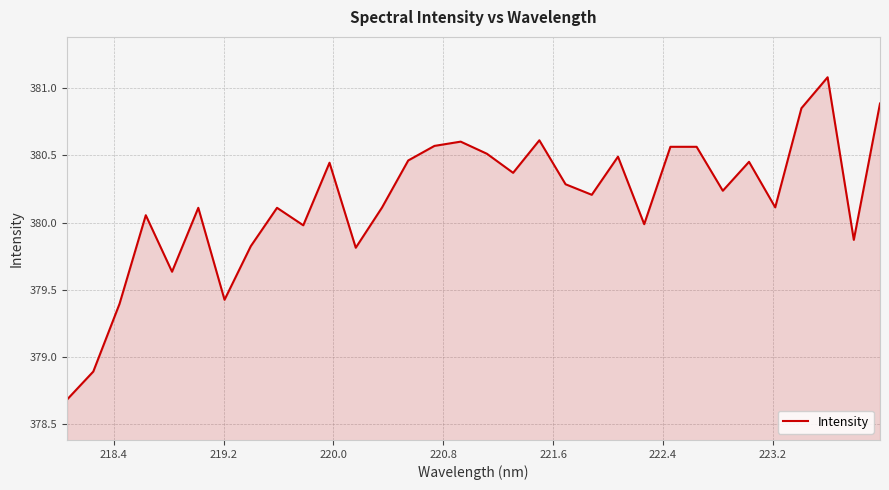

What is the greatest value displayed?

381.1